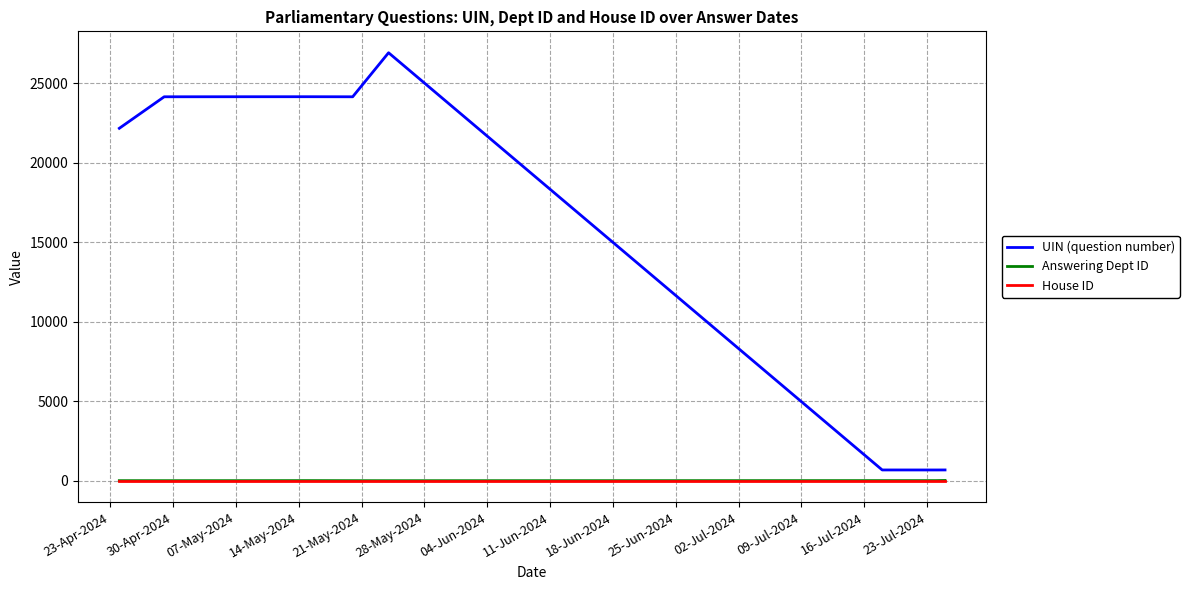

What is the maximum value shown in the chart?

26920